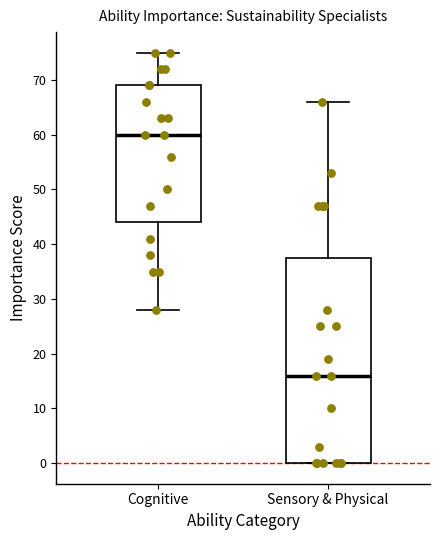

Reading left to right, read every box against the y-axis: the position of its median line, the range the box covers, and the ends of its whiskers. The values are not printed on the chart, so give them approximately, as read against the axis.

Cognitive: median 60, box 44 to 69, whiskers 28 to 75
Sensory & Physical: median 16, box 0 to 38, whiskers 0 to 66